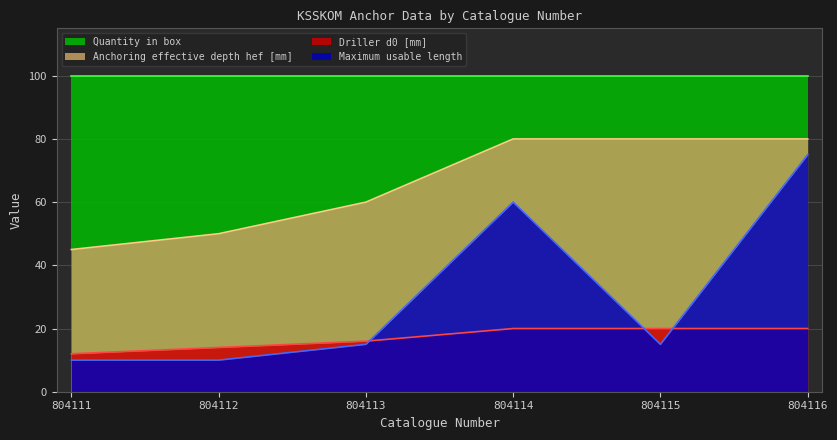

What is the difference between the maximum and second lowest values in the Maximum usable length series?

65